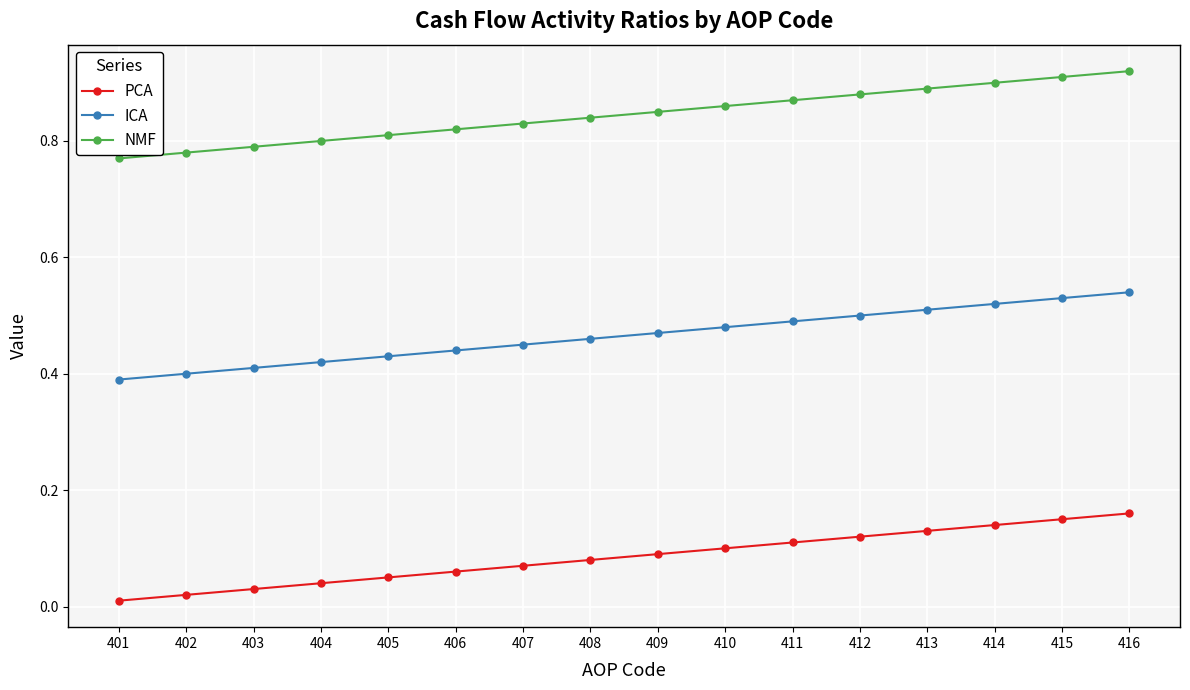

At how many categories does at least one series exceed 0?

16